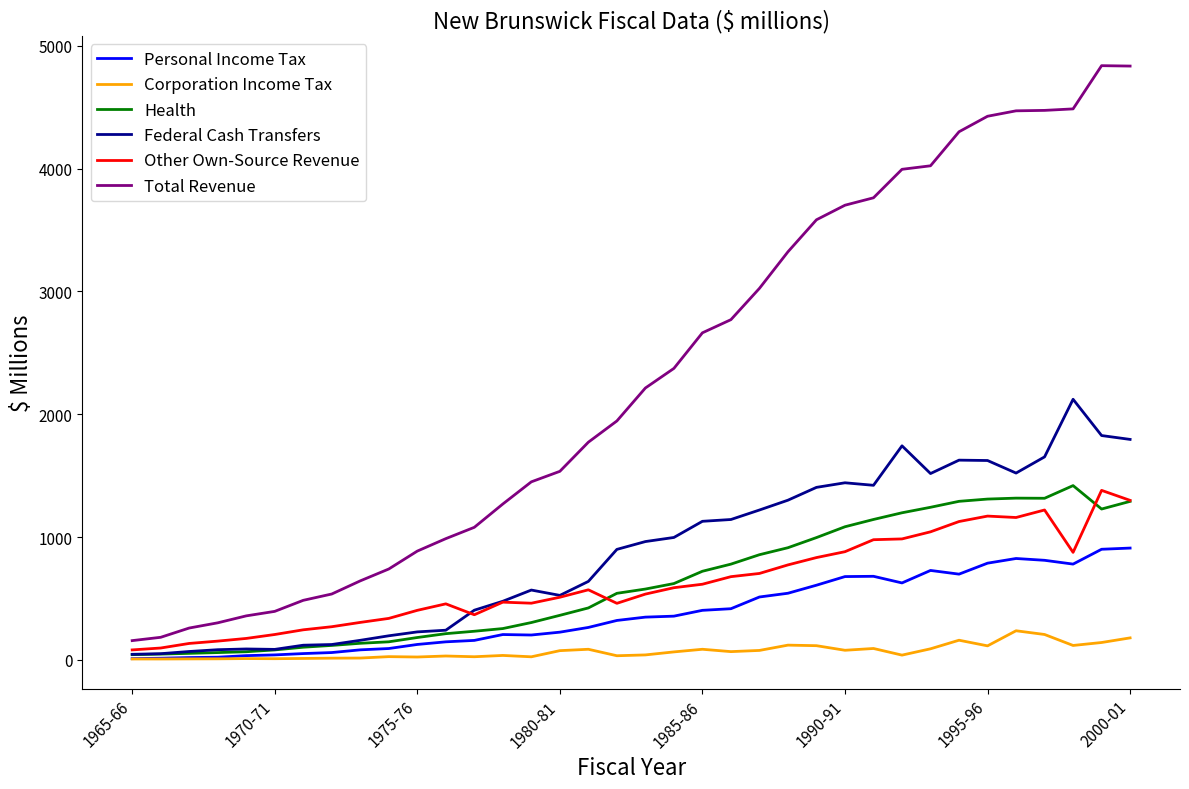

What is the highest value of the Corporation Income Tax series?

236.6